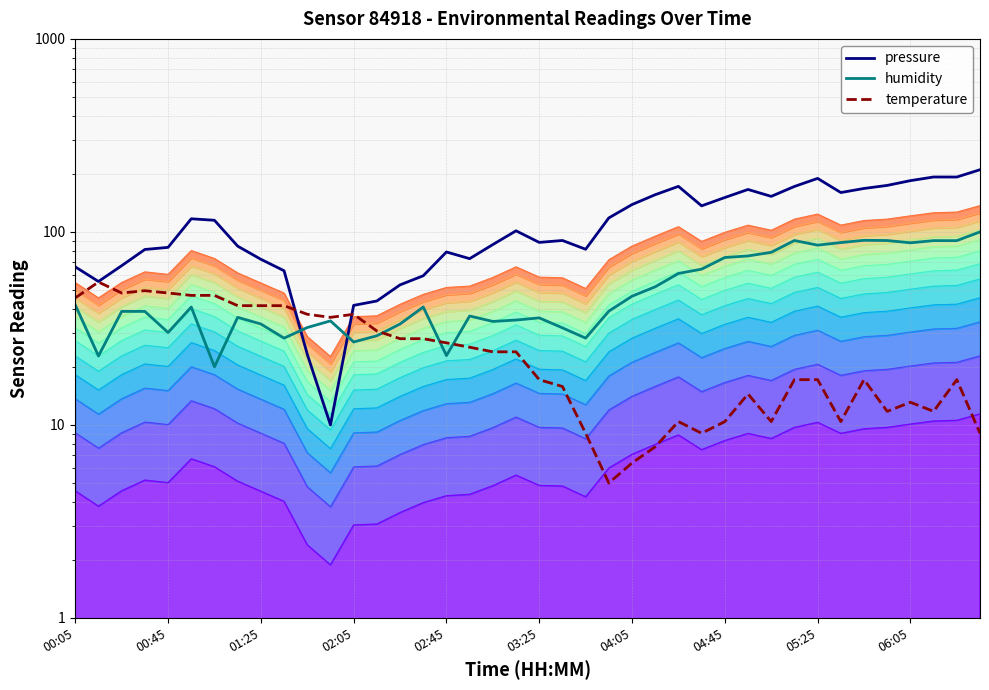

What is the difference between the second highest and minimum values in the pressure series?

182.5